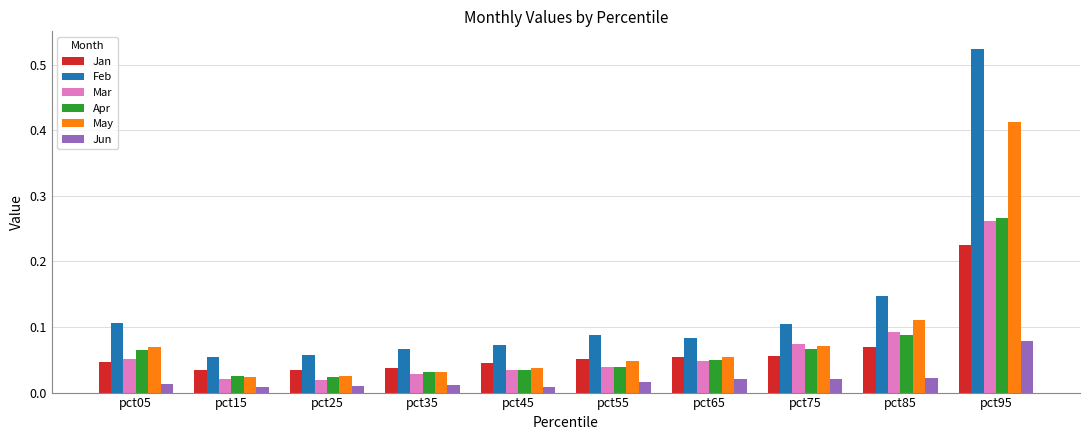

What is the sum of all Jan values?

0.7